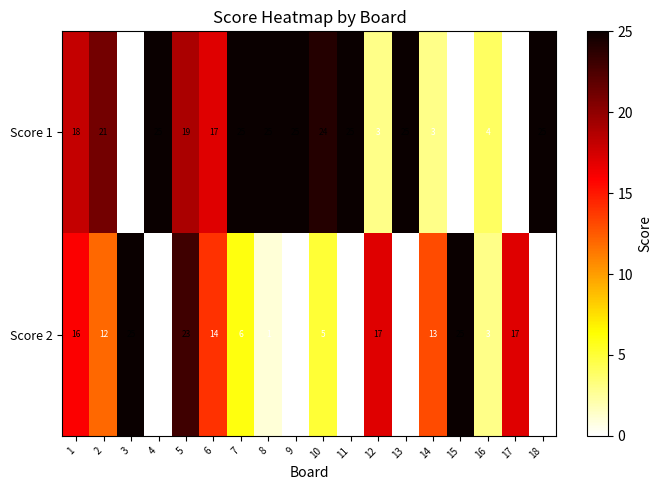

Which series has the largest total across all categories?

Score 1